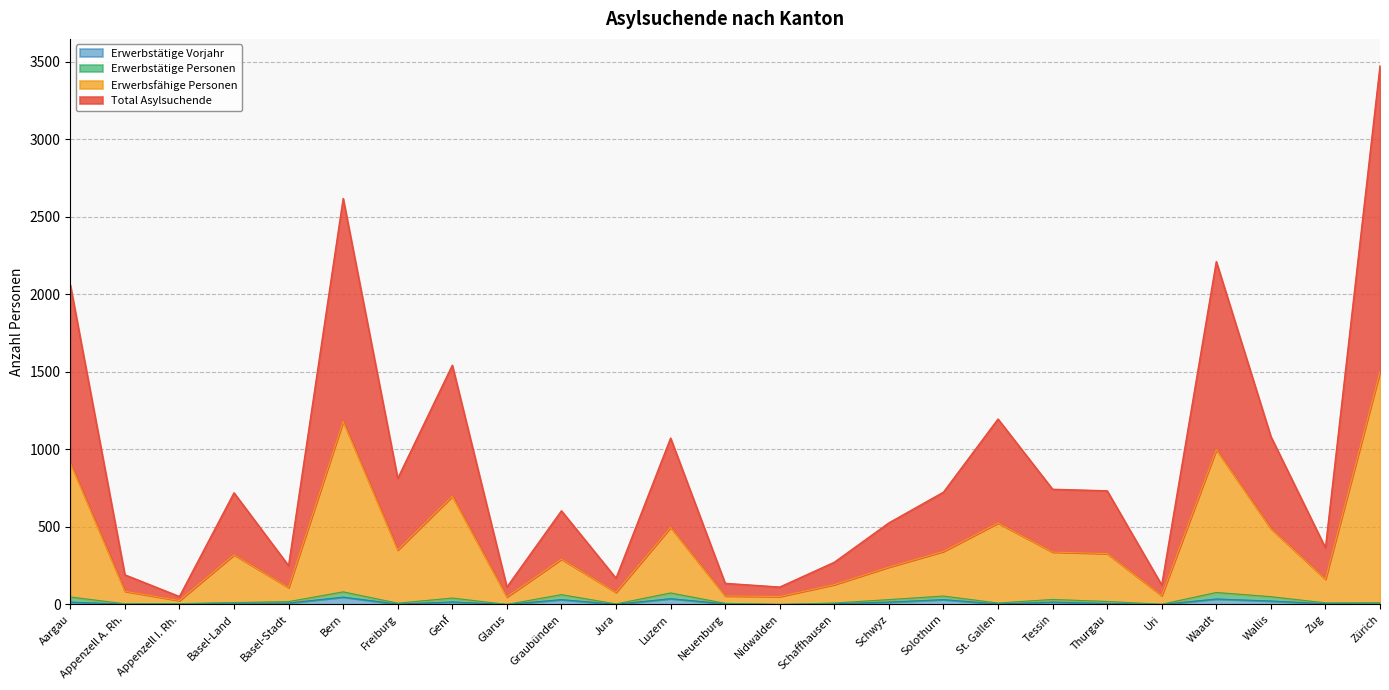

Count the number of categories in the chart.

25